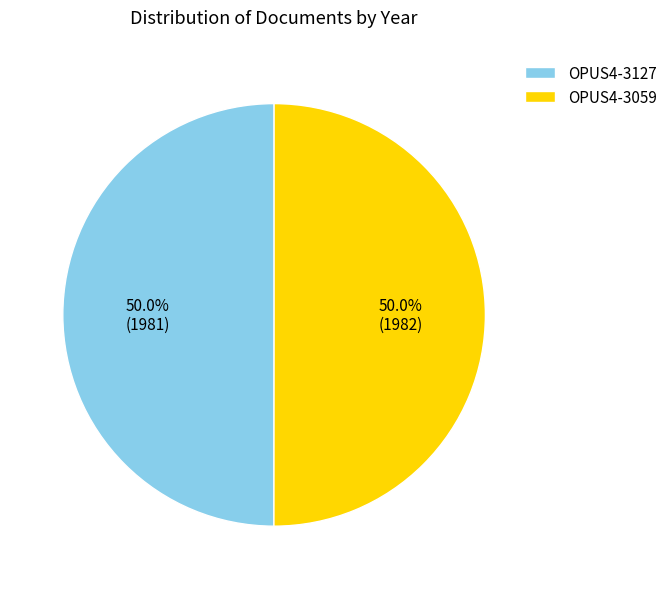

Count the number of slices in the pie.

2